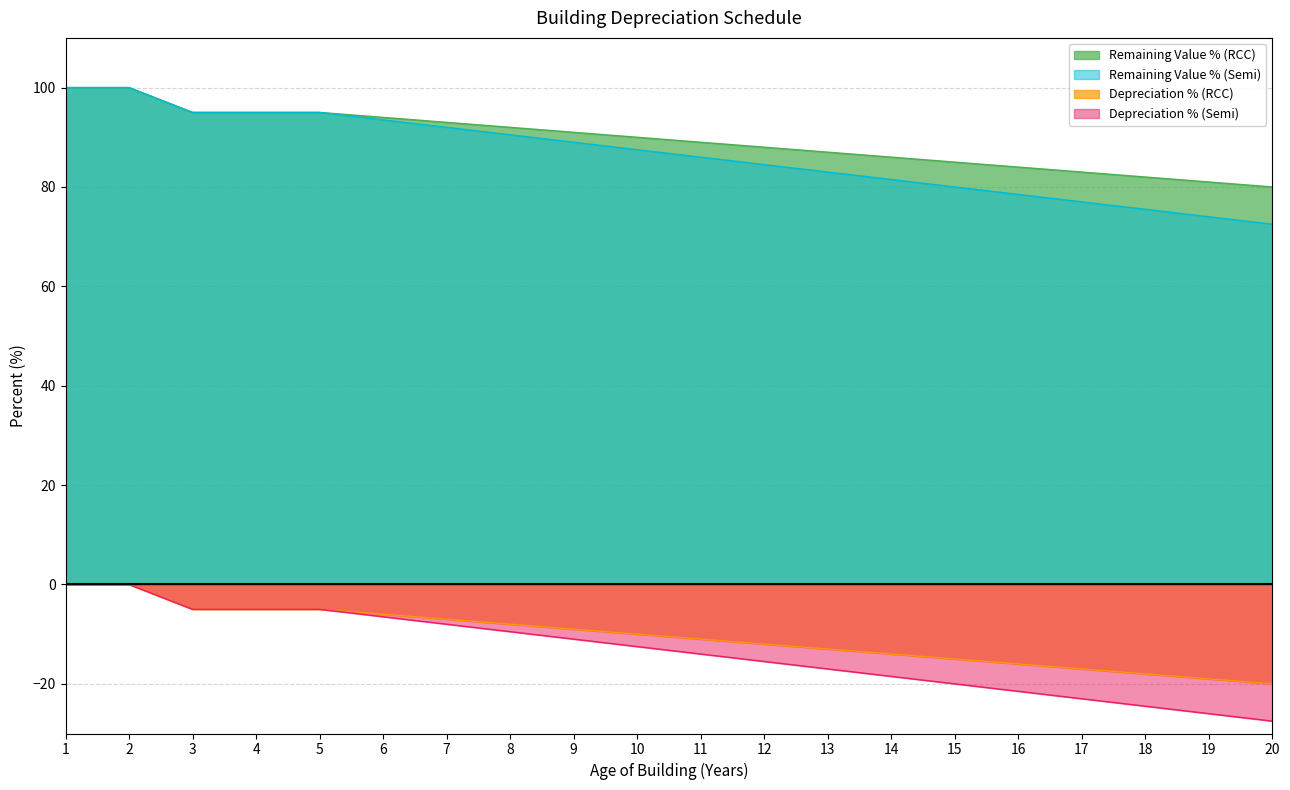

What are all the series names shown in the legend?

Remaining Value % (RCC), Remaining Value % (Semi), Depreciation % (RCC), Depreciation % (Semi)